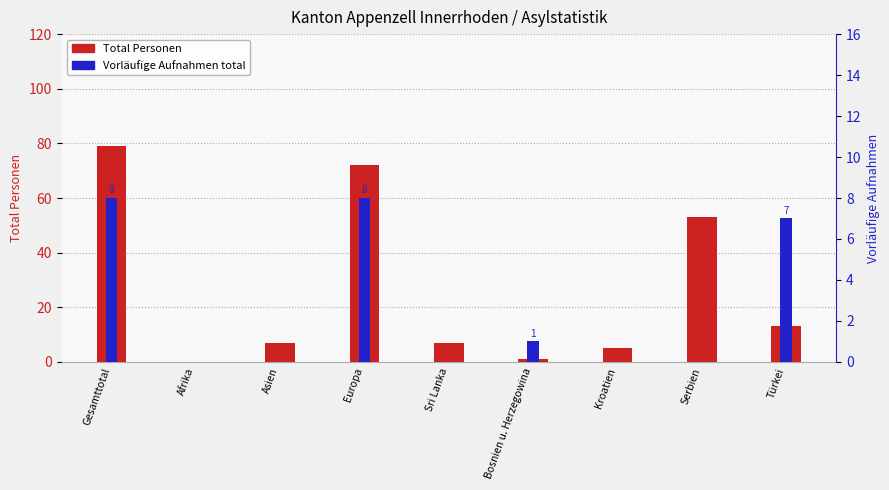

The Vorläufige Aufnahmen total series shows 1 at Bosnien u. Herzegowina. True or false?

True